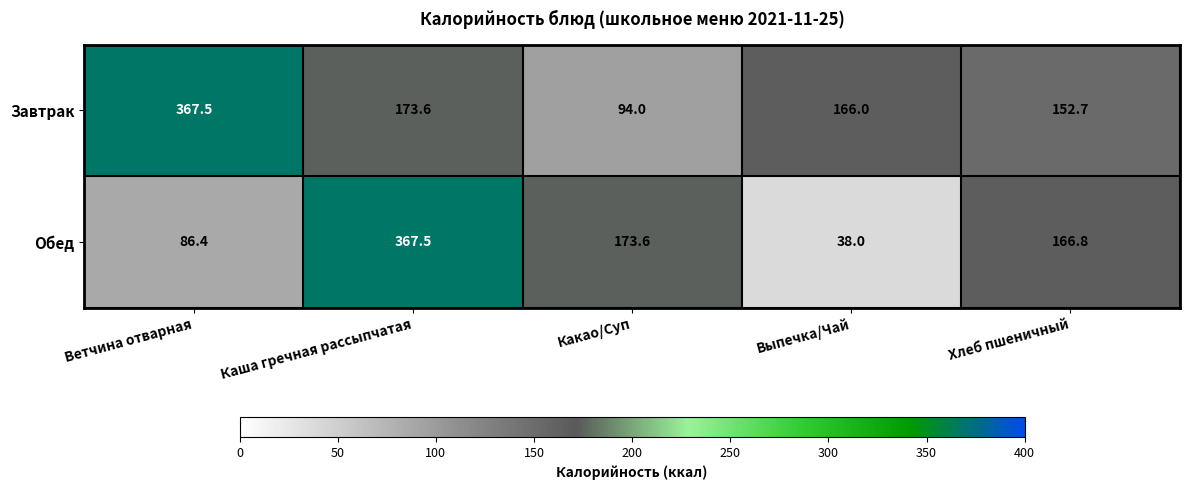

Which series has the widest spread of values?

Обед